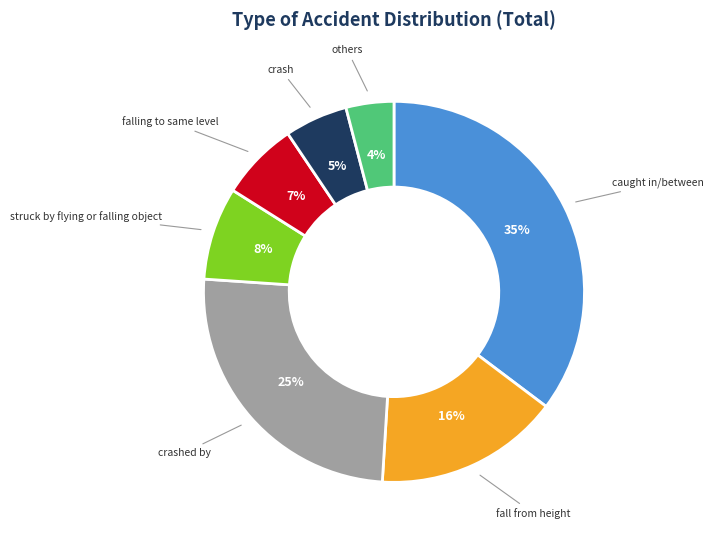

Is there a majority slice in this chart?

No